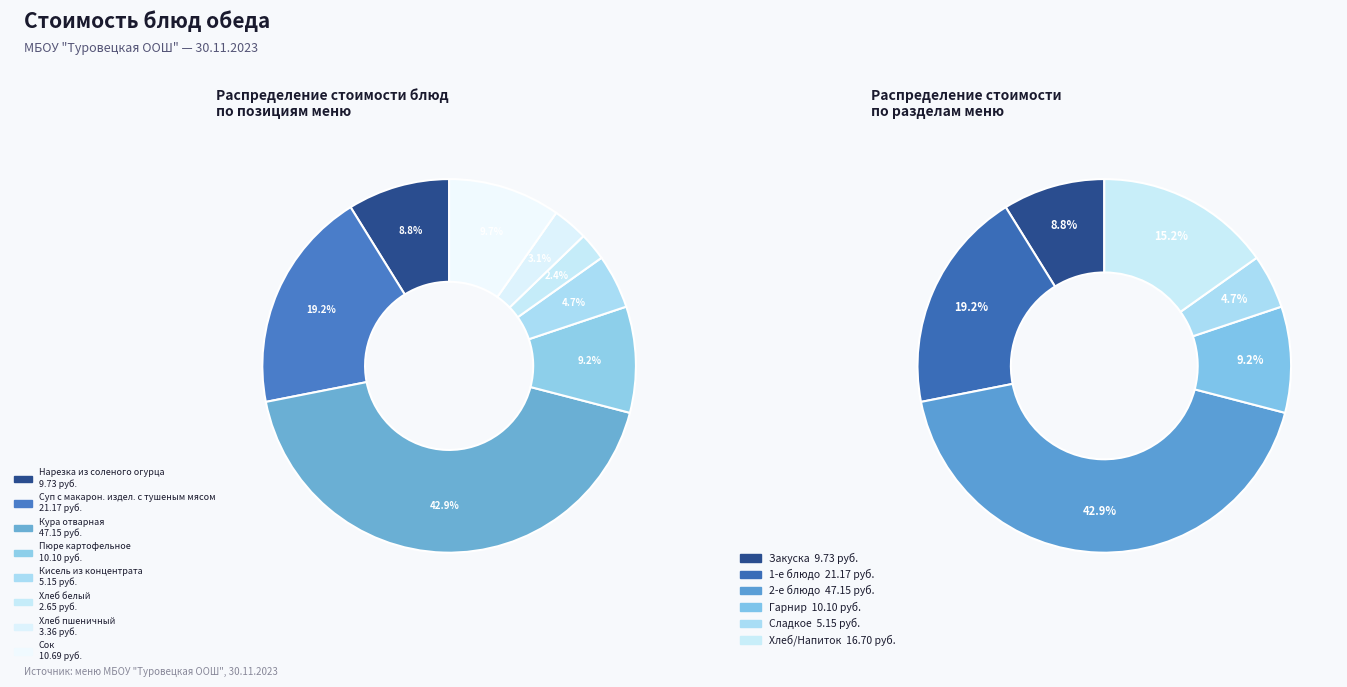

How many slices are in this pie chart?

8